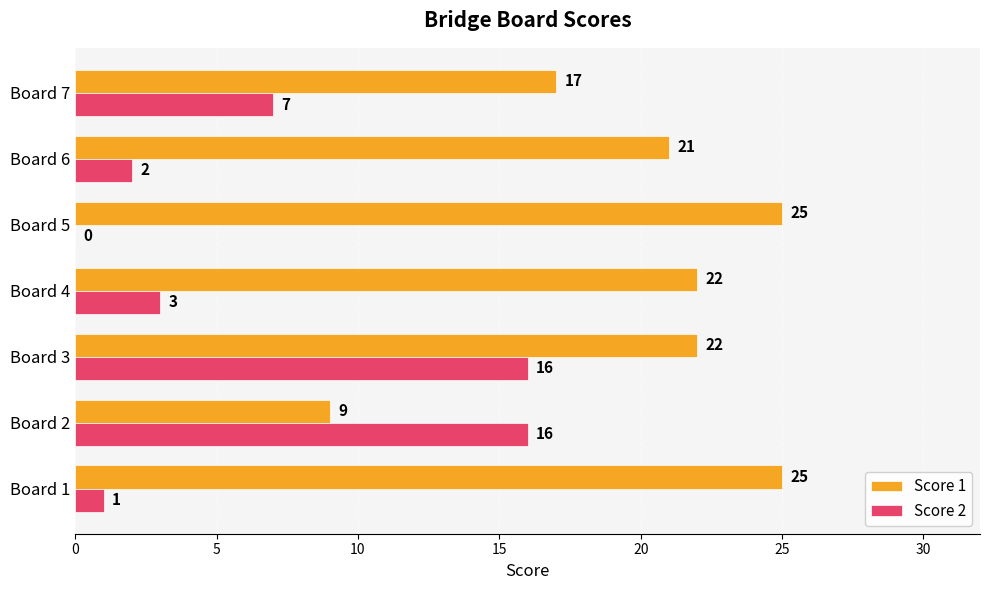

What is the maximum value for Score 1?

25